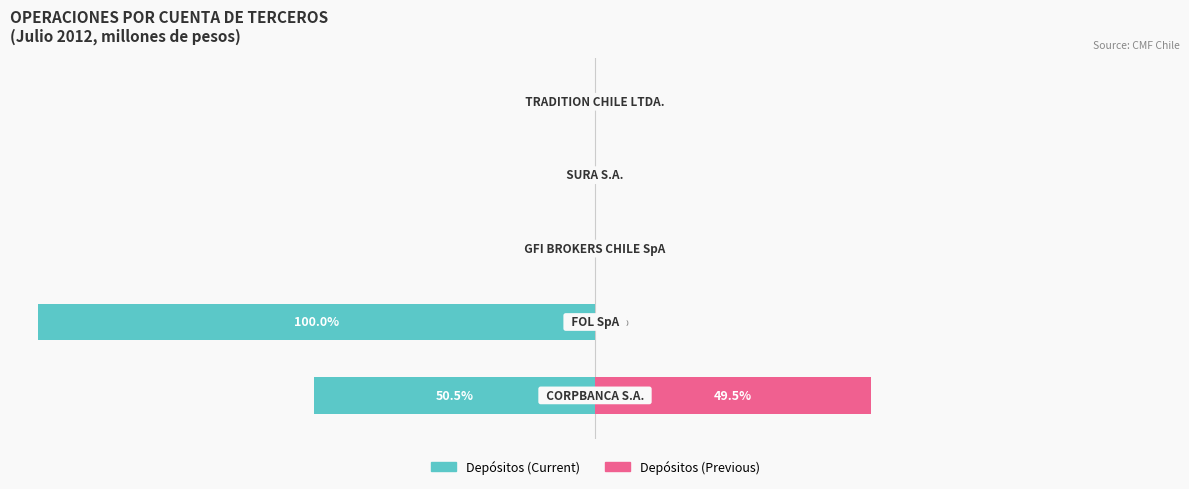

How many values in Depósitos (Previous) are above zero?

1